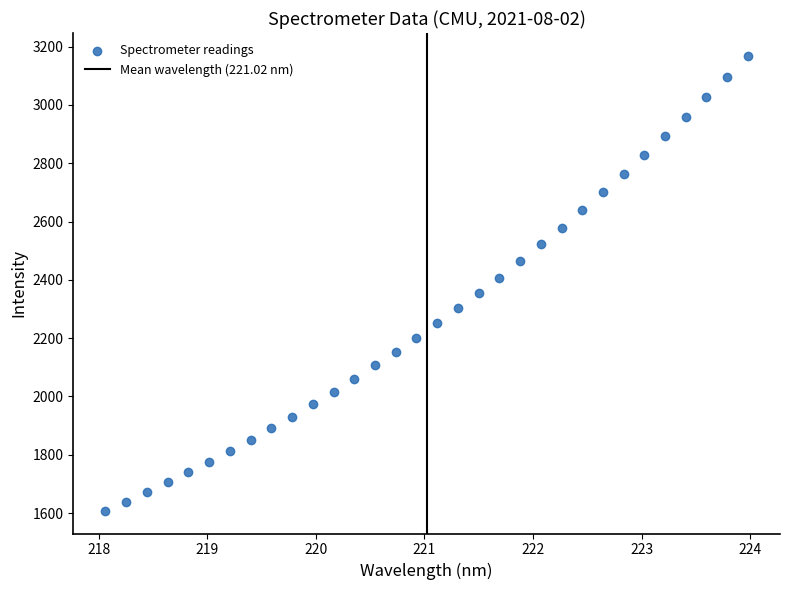

What is the range of Y values (max minus min)?

1561.0